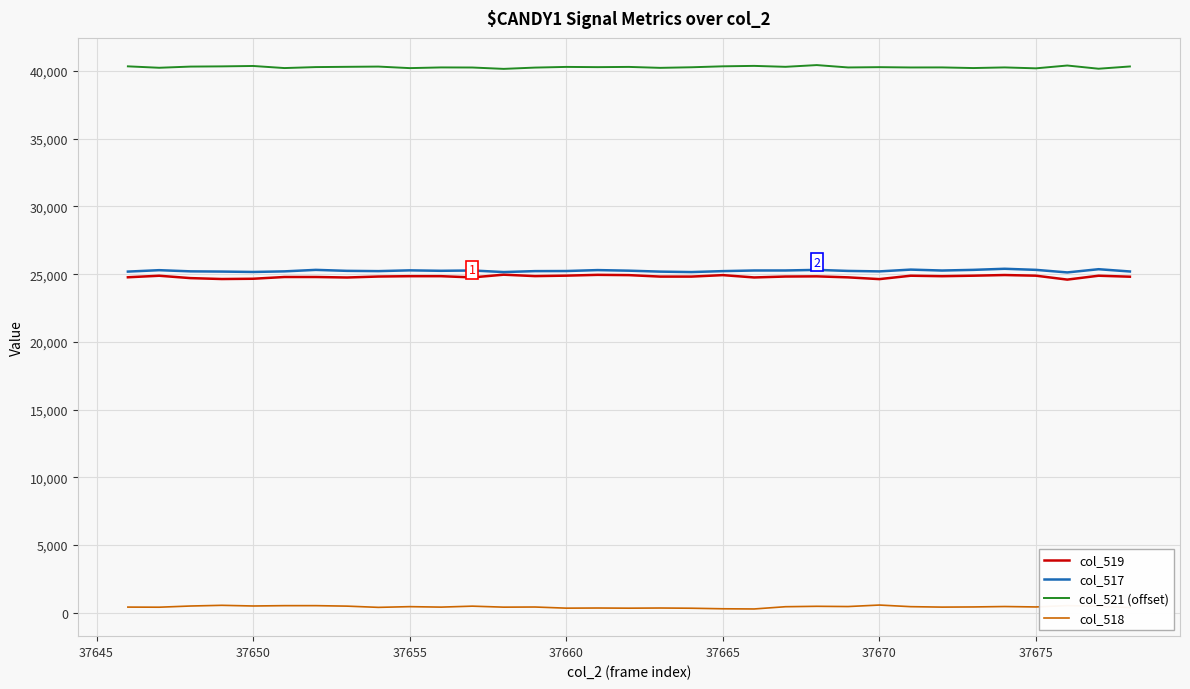

At how many categories does at least one series exceed 36890?

33